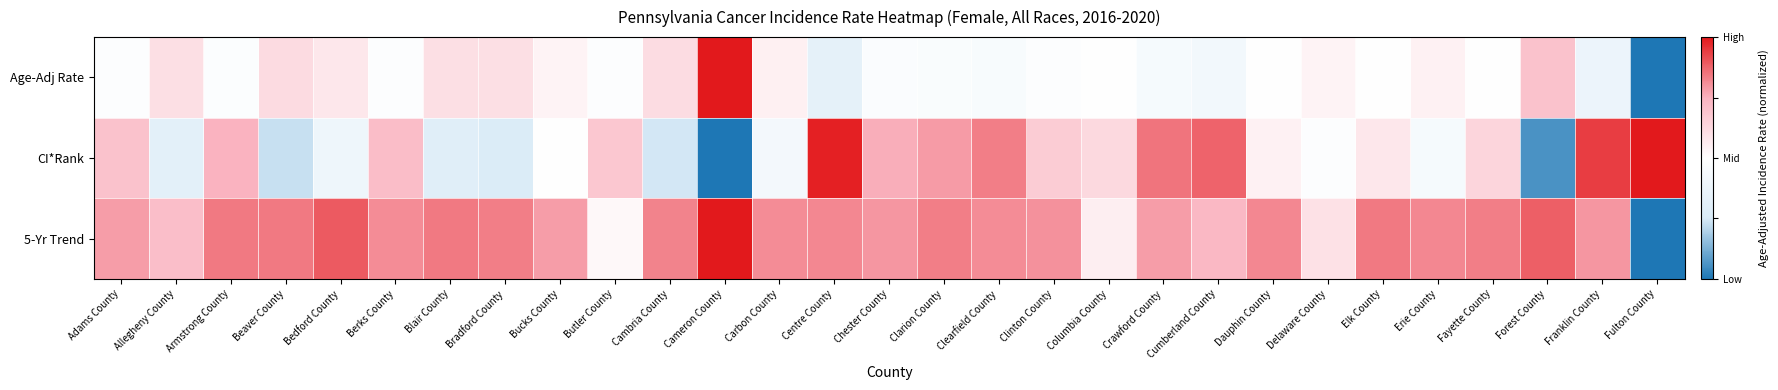

At how many categories does at least one series exceed 0?

29